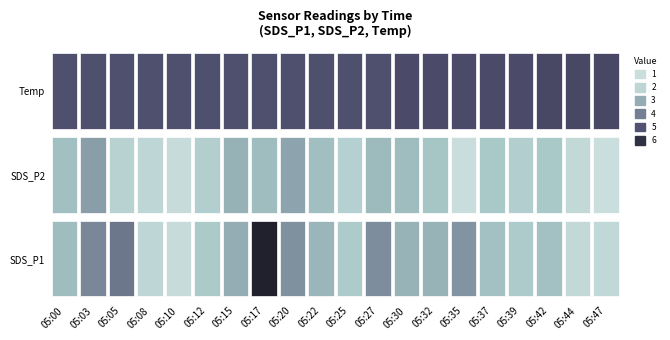

True or false: SDS_P2 has a value of 2.9 at 05:15.

True